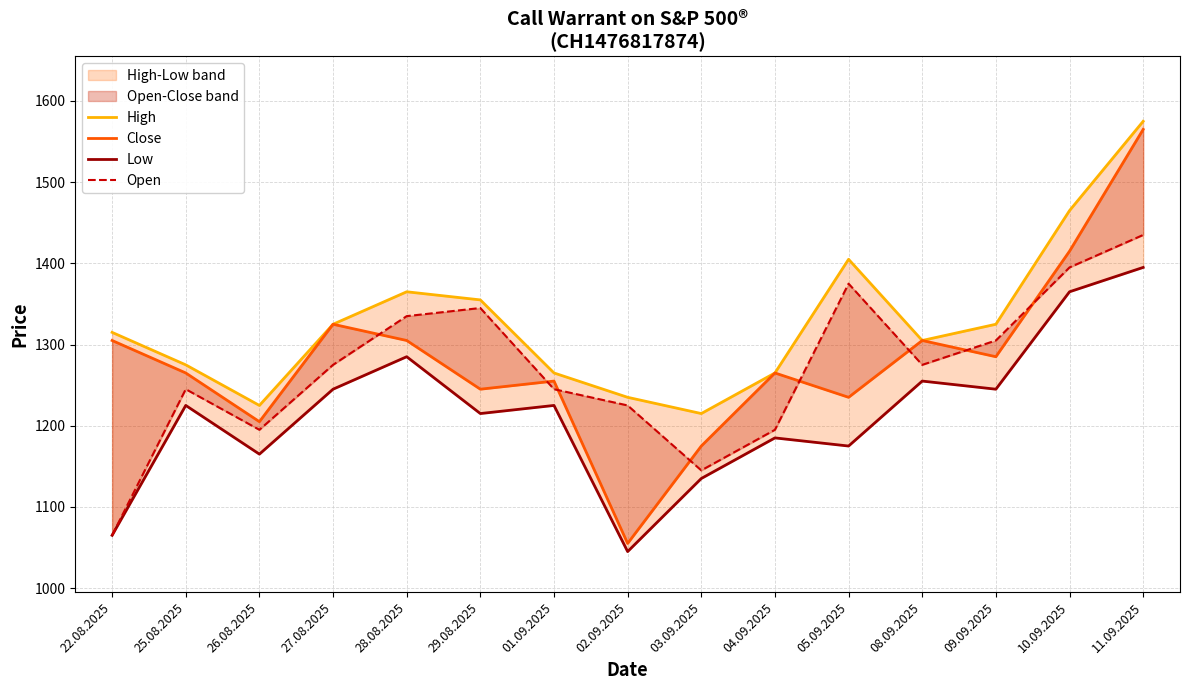

What is the difference between the maximum and minimum values in the Close series?

510